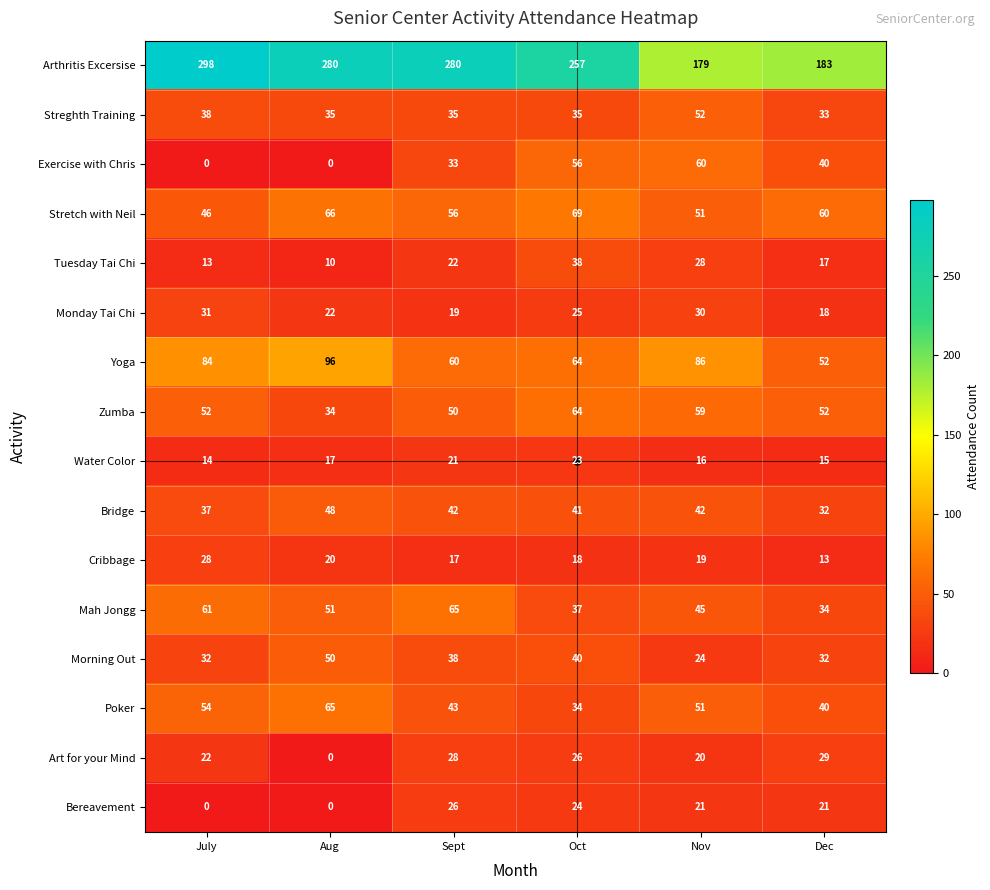

What is the average value of the Bridge series?

40